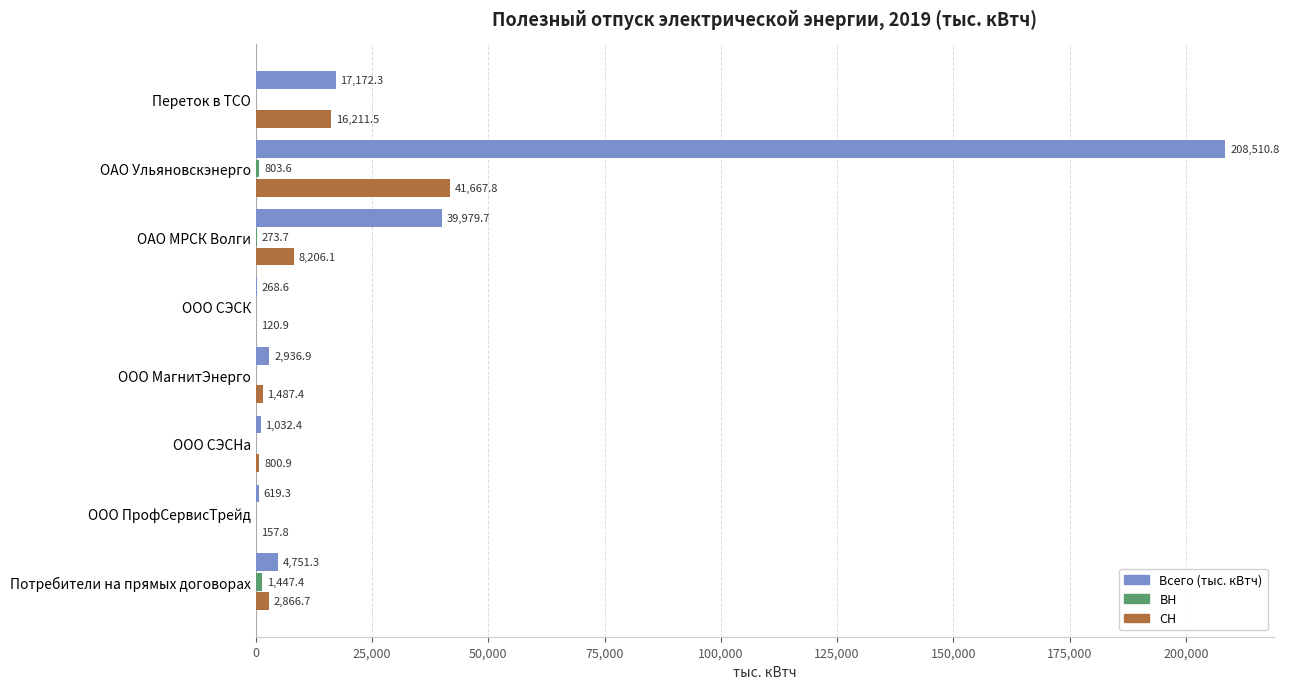

At which label is Всего (тыс. кВтч) closest to 104389?

ОАО МРСК Волги